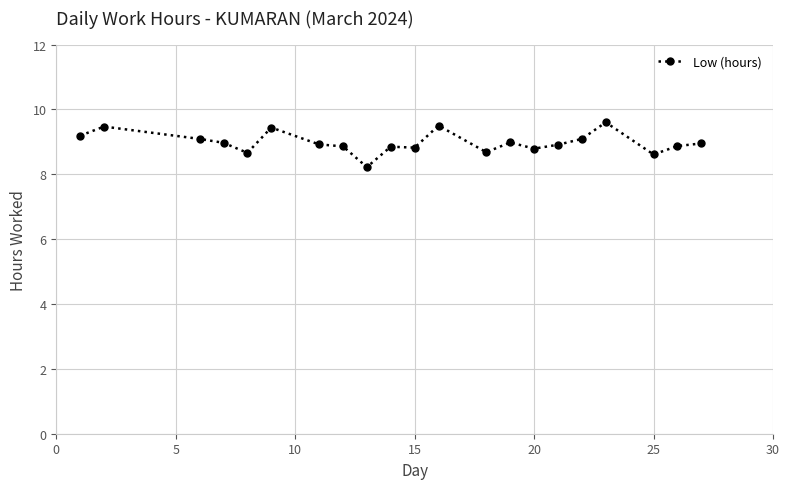

How many distinct data groups are displayed?

1